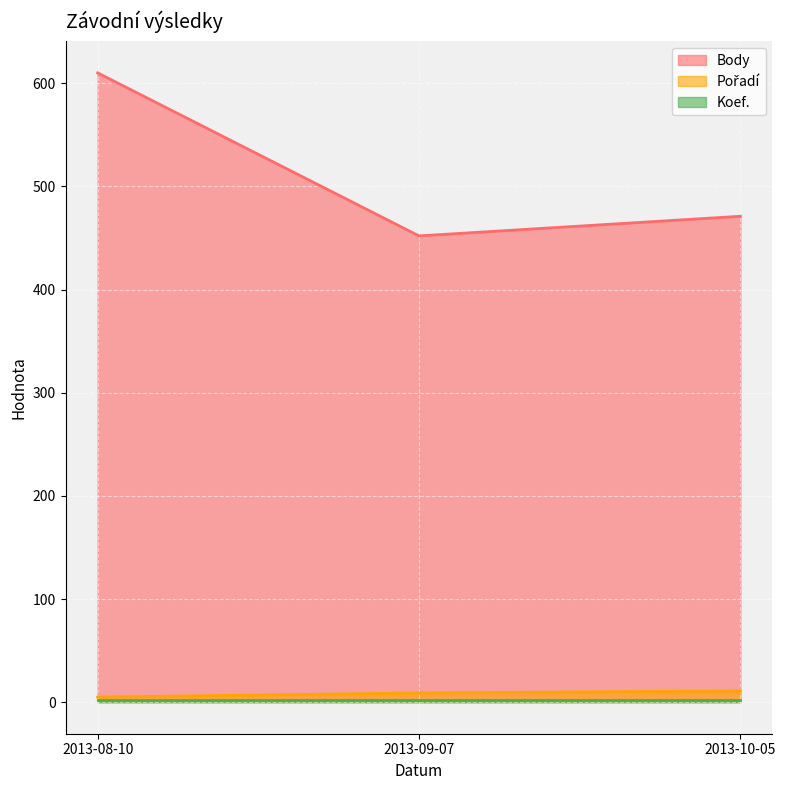

What is the sum of all Body values?

1533